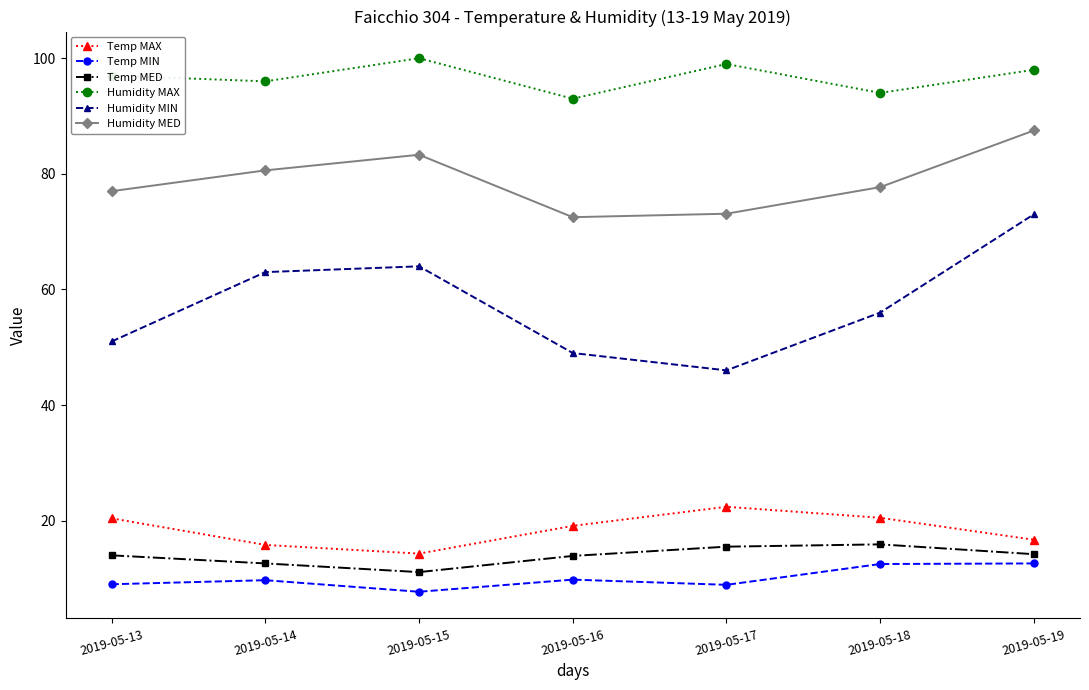

At which category does Humidity MED reach its first local peak?

2019-05-15